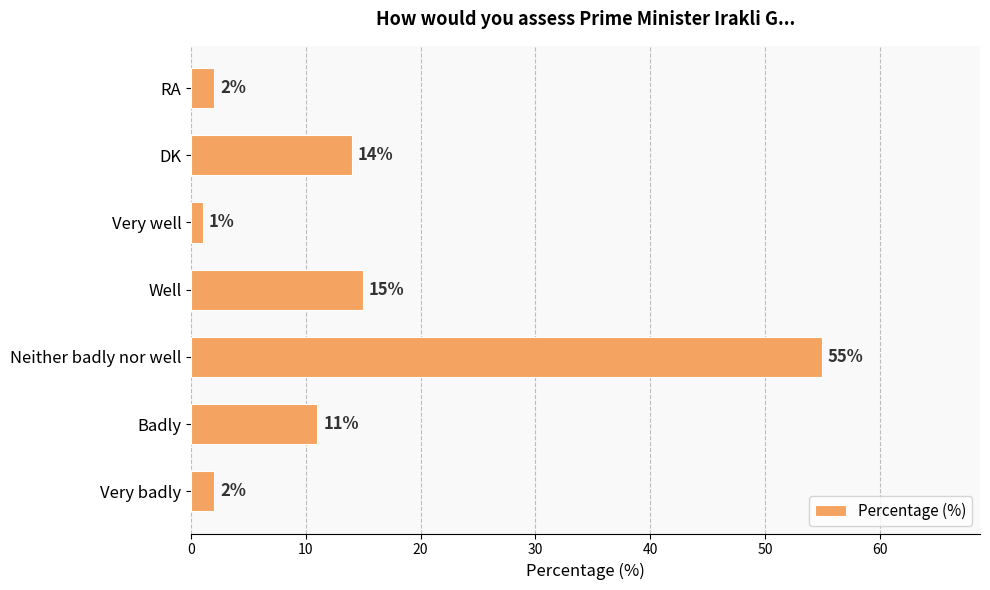

Reading bottom to top, what are all the values shown in this chart?

Very badly=2	Badly=11	Neither badly nor well=55	Well=15	Very well=1	DK=14	RA=2